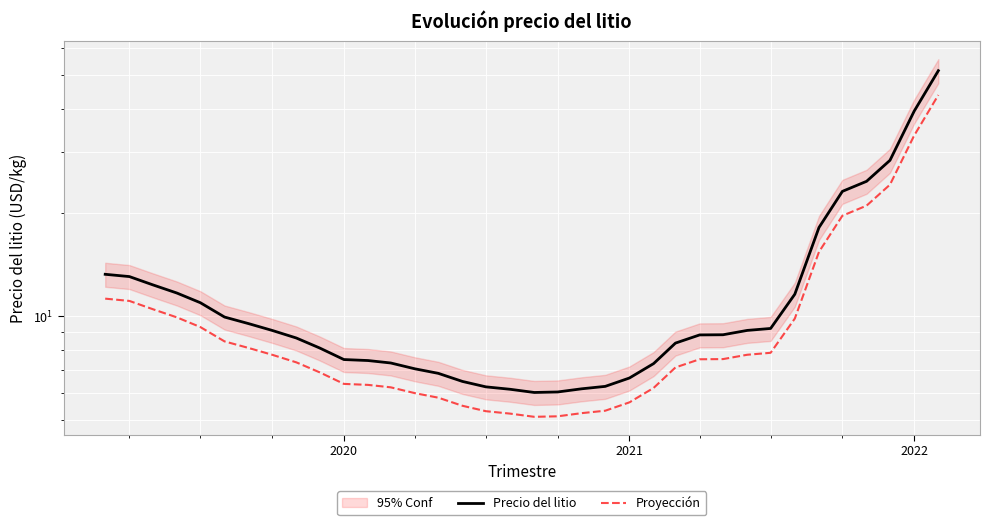

True or false: Precio del litio and Proyección intersect in this chart.

False